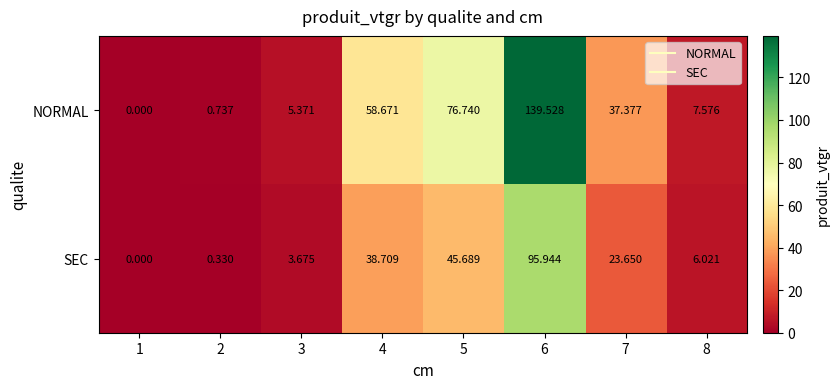

Which series changed the most between 5 and 7?

NORMAL